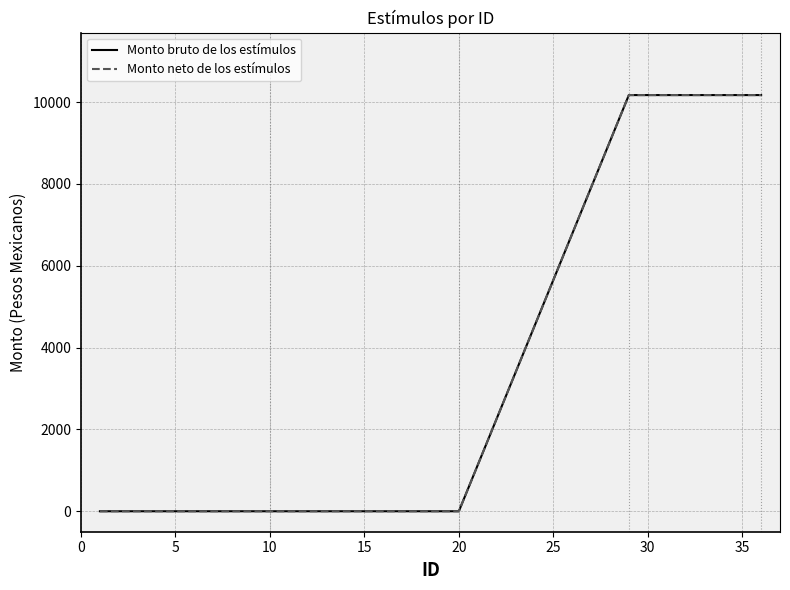

What is the average value of the Monto bruto de los estímulos series?

2906